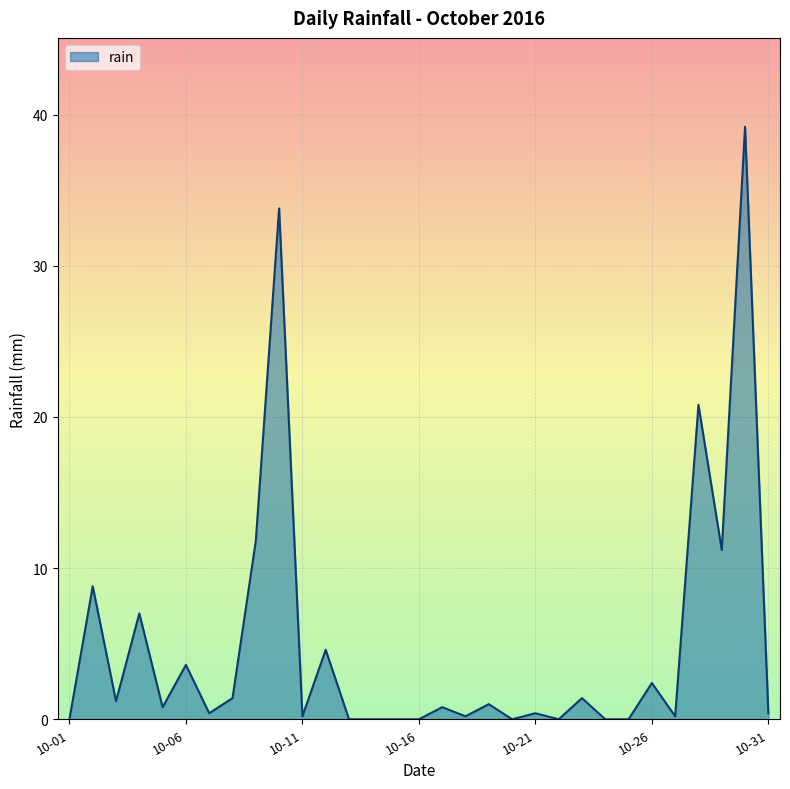

What is the difference between the maximum and minimum values?

39.2